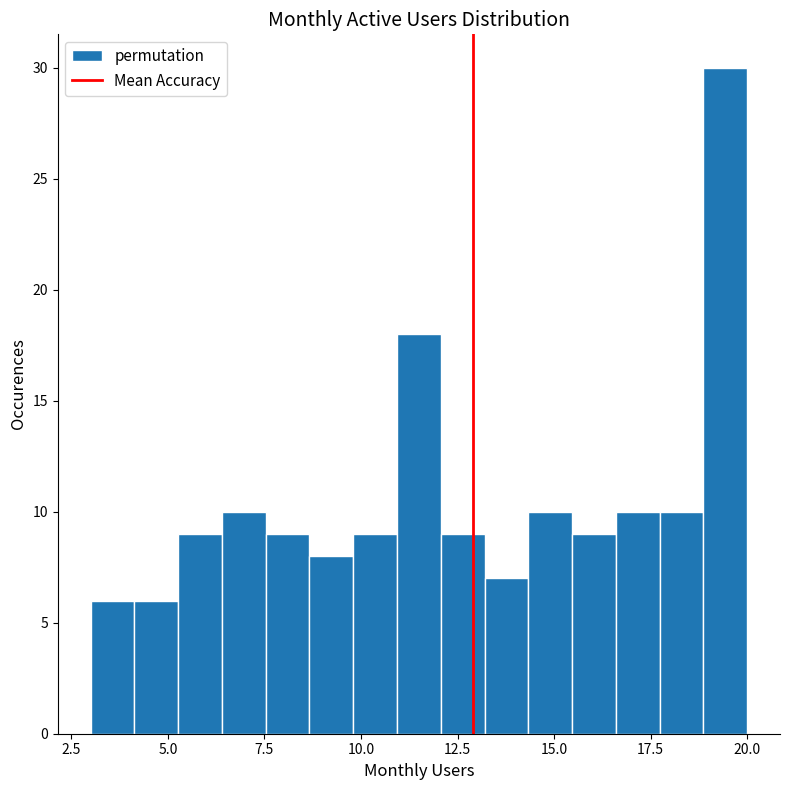

Read against the x-axis, roughly where is the centre of the tallest bar?

19.5